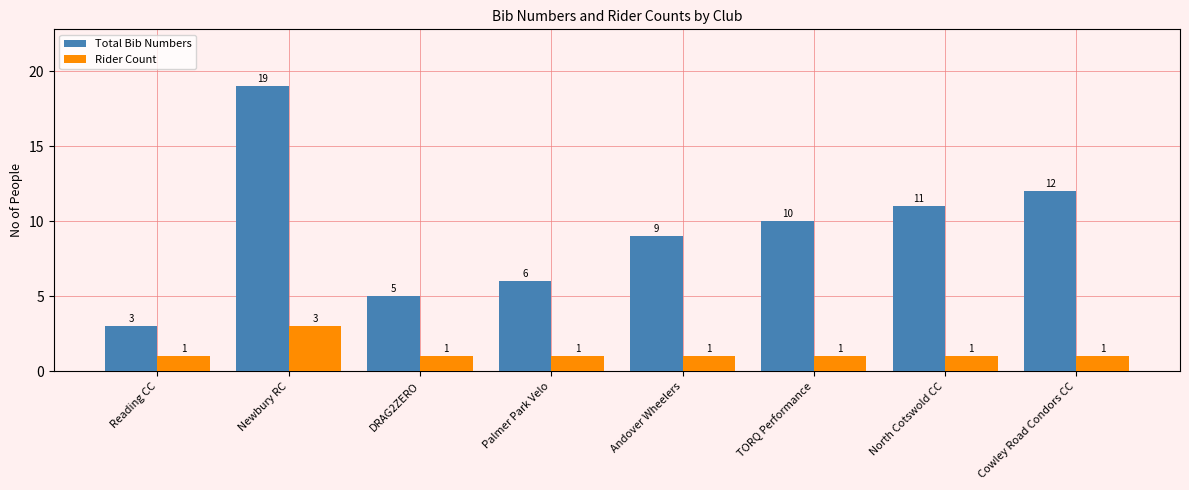

What is the smallest value displayed?

1